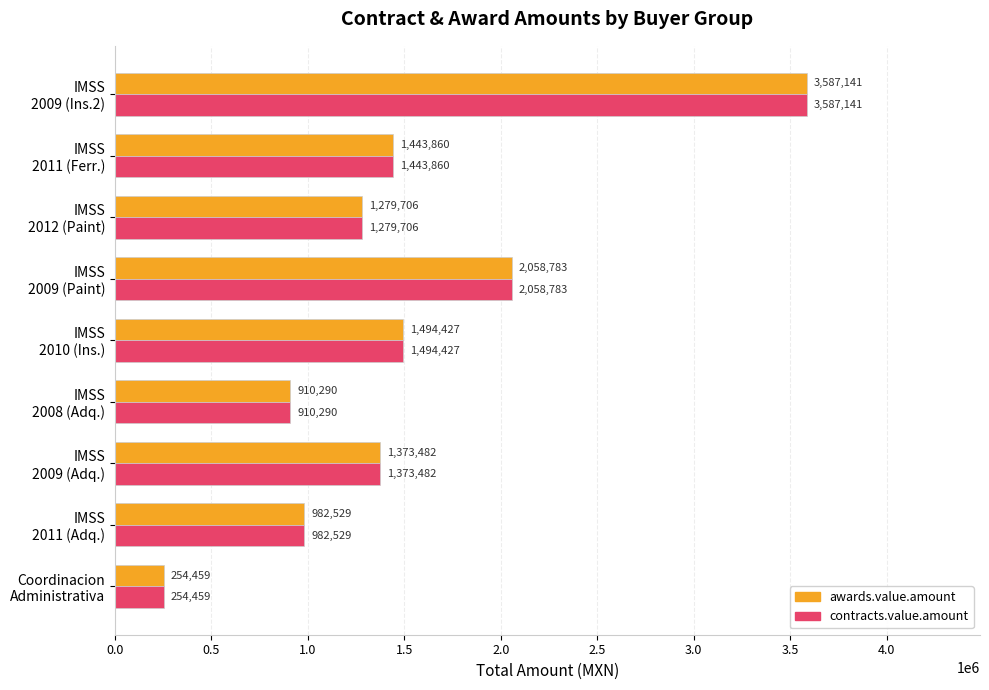

At how many categories does at least one series exceed 1457223?

3